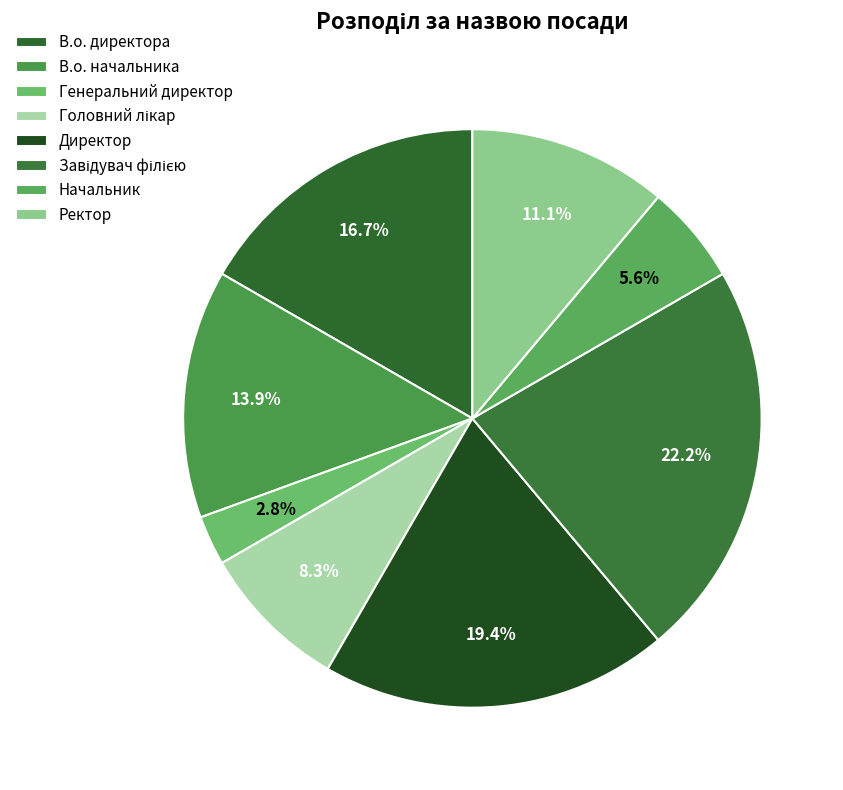

What percentage is the Ректор slice, to the nearest percent?

11%